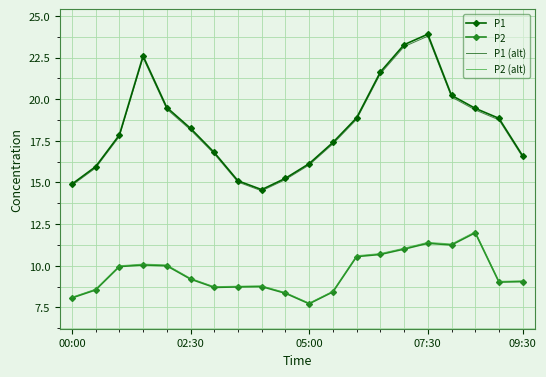

Which series has the largest range (max minus min)?

P1